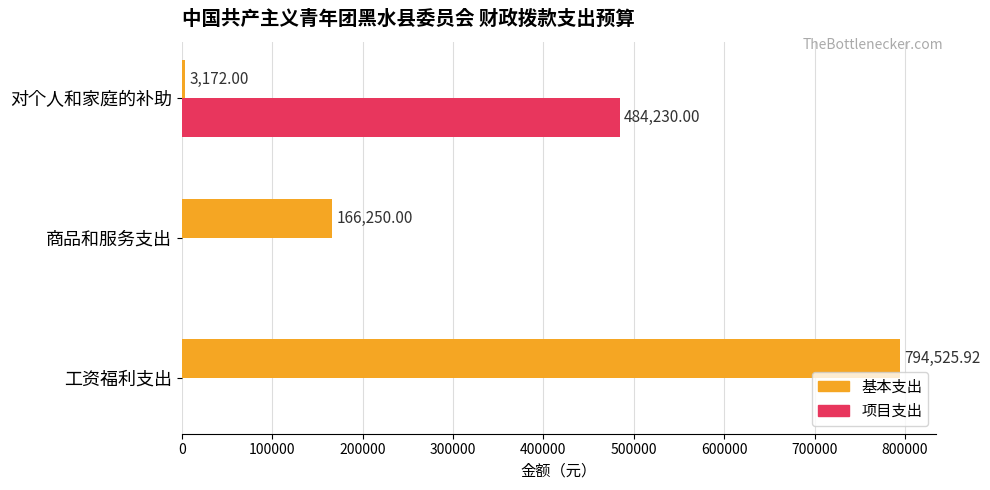

Count the number of data series in this chart.

2